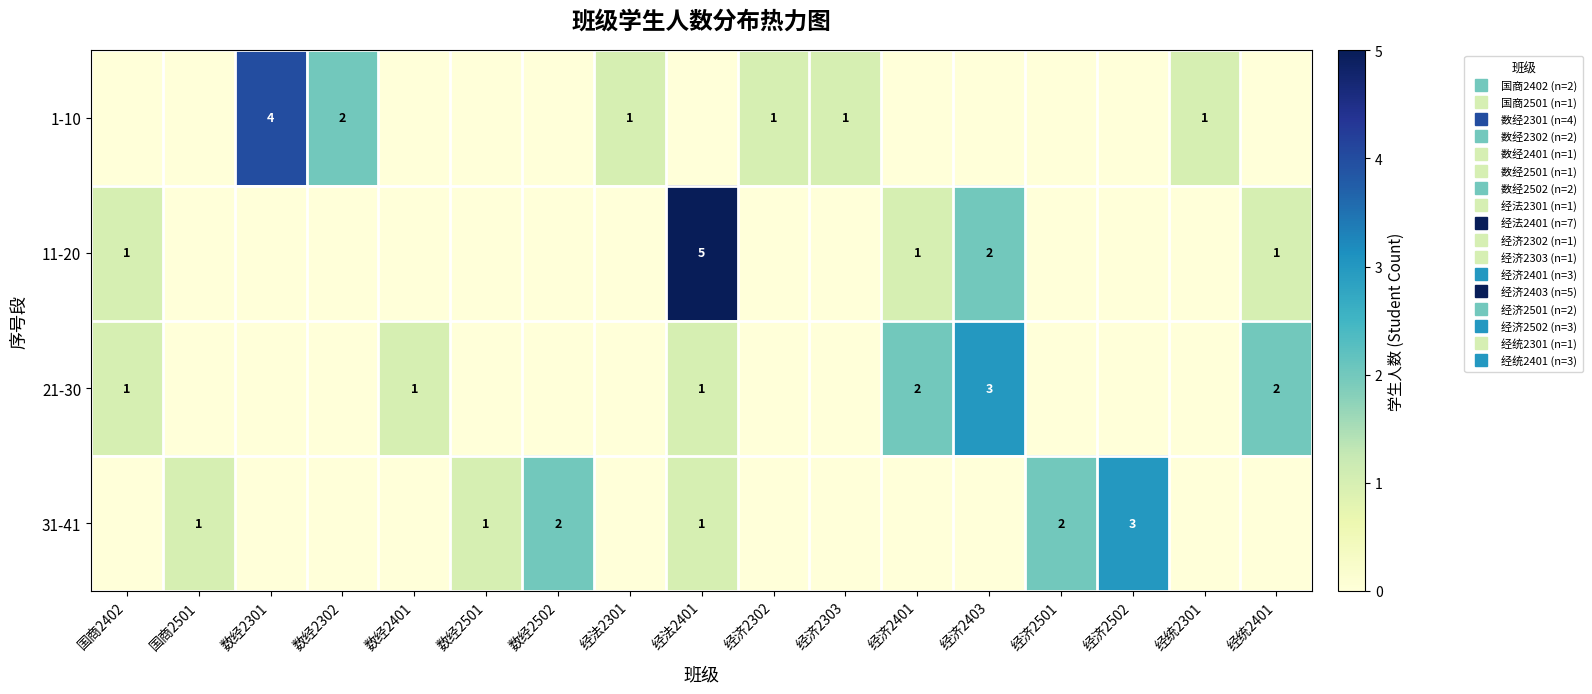

Count the number of categories in the chart.

17